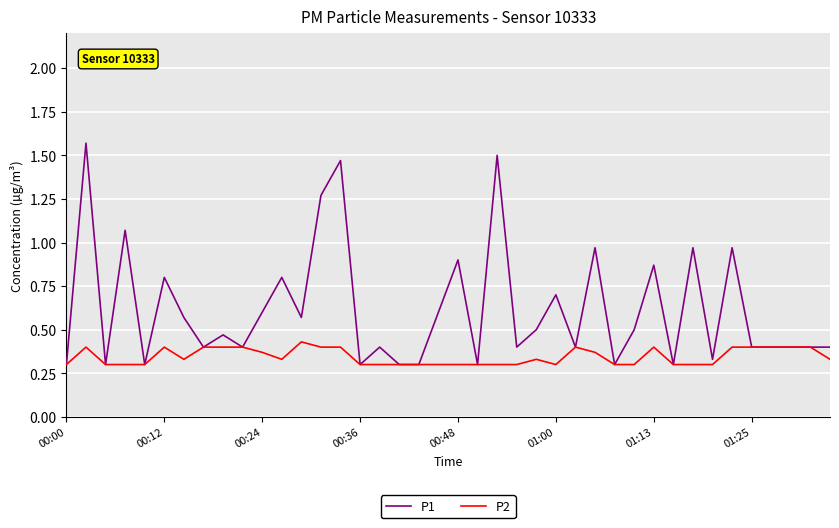

List the series in order of their peak value, highest first.

P1, P2